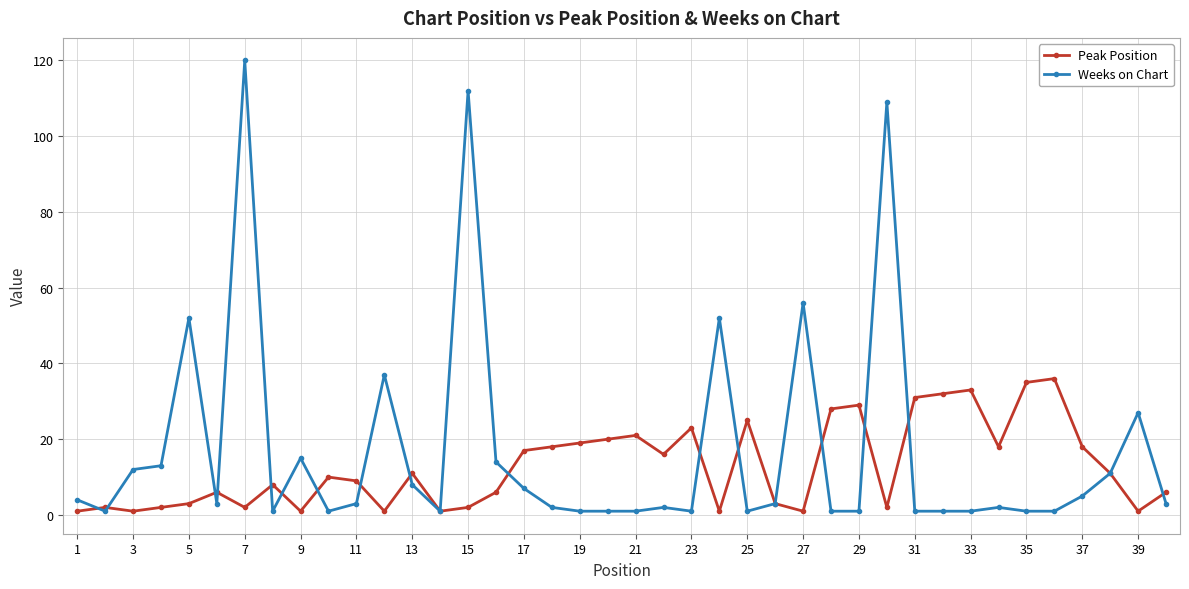

What is the maximum value for Weeks on Chart?

120